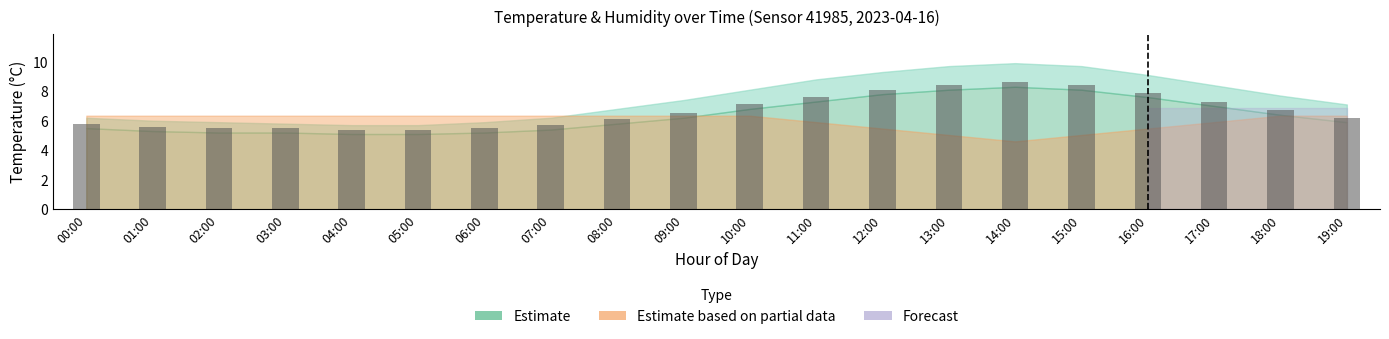

What is the change in value from 01:00 to 09:00?

+0.9